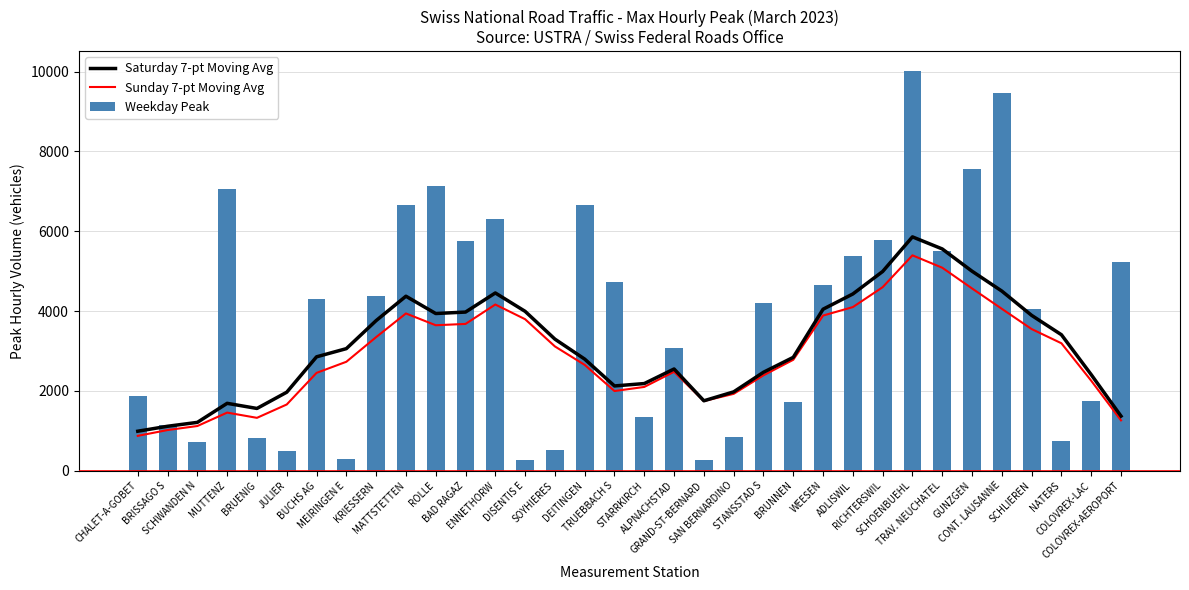

Reading left to right, what are all the values shown in this chart?

Saturday 7-pt Moving Avg: 987.9	1112.1	1209.6	1686.9	1558.3	1965.1	2852.1	3057.1	3759.7	4370.7	3937.1	3973.4	4452.4	3992.0	3295.6	2795.0	2122.4	2182.3	2547.6	1750.6	1974.1	2465.4	2839.1	4045.1	4427.1	4990.4	5857.7	5555.4	4997.7	4499.6	3891.1	3405.6	2405.6	1366.3
Sunday 7-pt Moving Avg: 871.6	1017.3	1118.1	1454.4	1323.1	1657.7	2449.6	2728.0	3345.7	3938.7	3643.4	3676.3	4162.7	3795.0	3112.9	2650.0	1994.6	2097.7	2477.1	1743.7	1924.0	2388.9	2777.7	3886.0	4098.4	4597.0	5395.3	5085.0	4565.4	4055.1	3548.3	3191.7	2253.4	1259.9
Weekday Peak: 1871.0	1146.0	729.0	7057.0	826.0	498.0	4298.0	295.0	4370.0	6666.0	7135.0	5754.0	6318.0	271.0	508.0	6656.0	4733.0	1348.0	3085.0	264.0	840.0	4205.0	1727.0	4645.0	5371.0	5791.0	10011.0	5509.0	7550.0	9469.0	4060.0	731.0	1737.0	5232.0